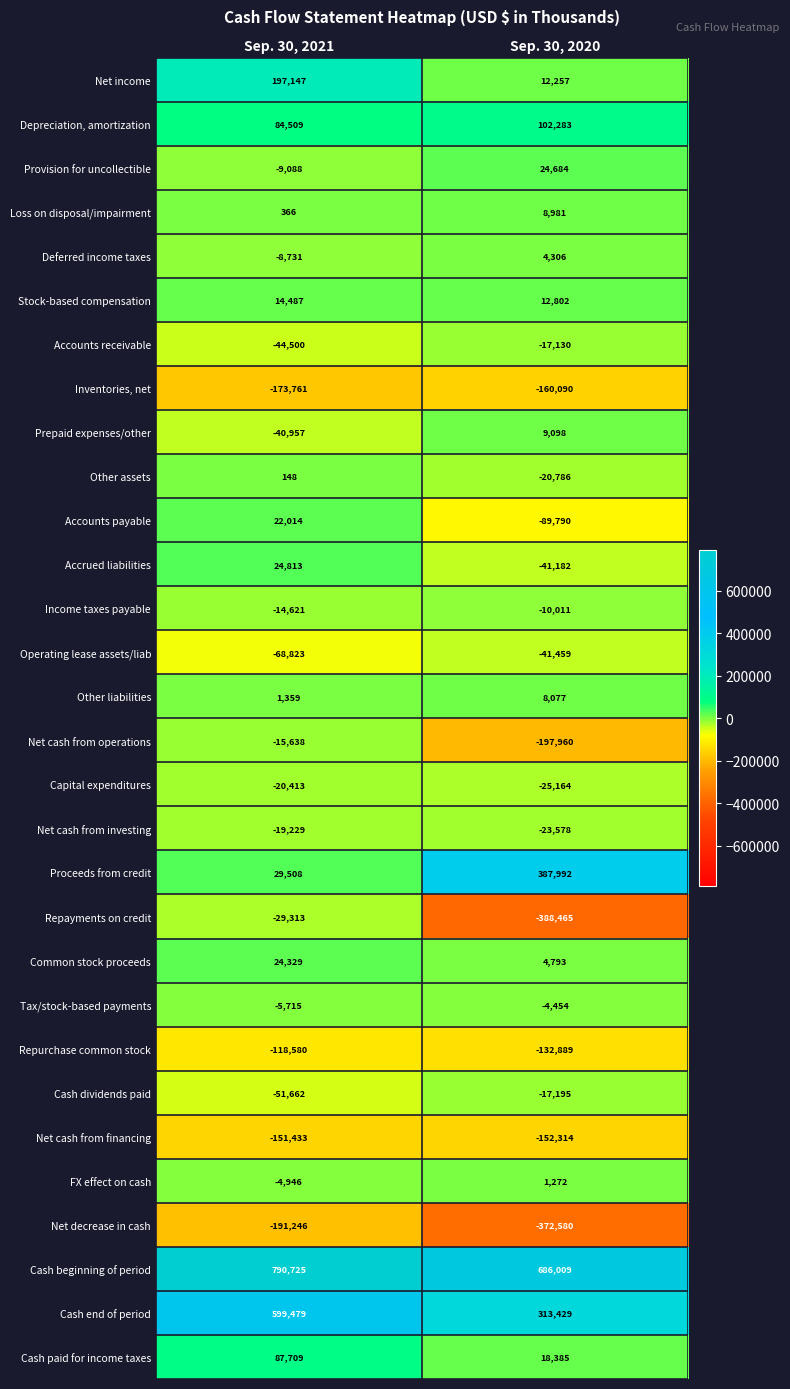

What is the average value of the Accounts payable series?

-33888